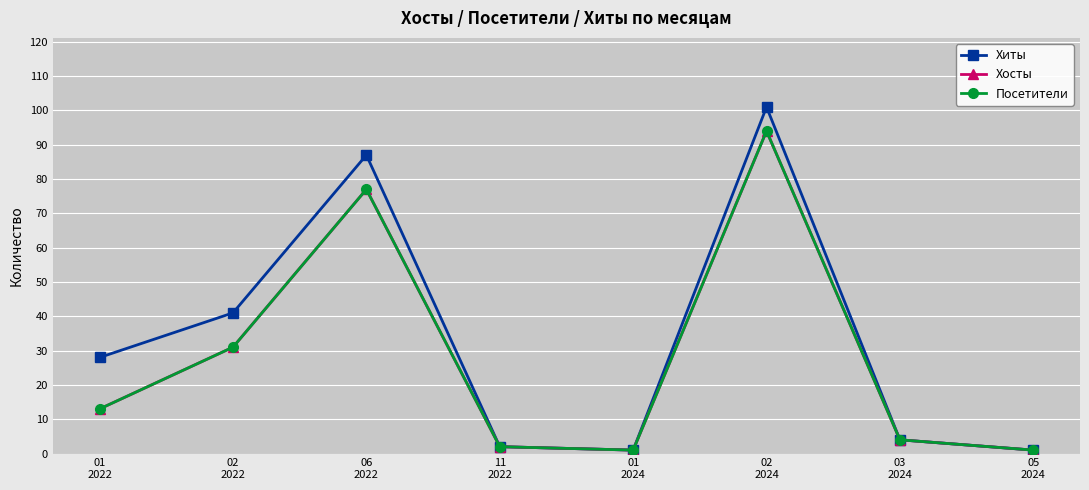

What is the label of the 5th point from the left?

01
2024